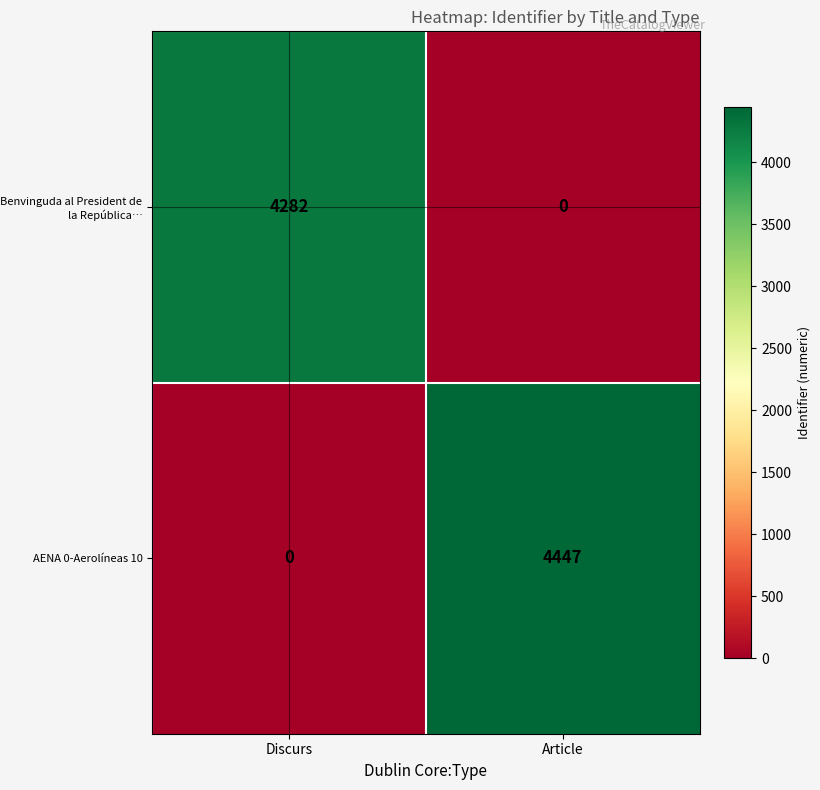

At how many categories does at least one series exceed 1125?

2